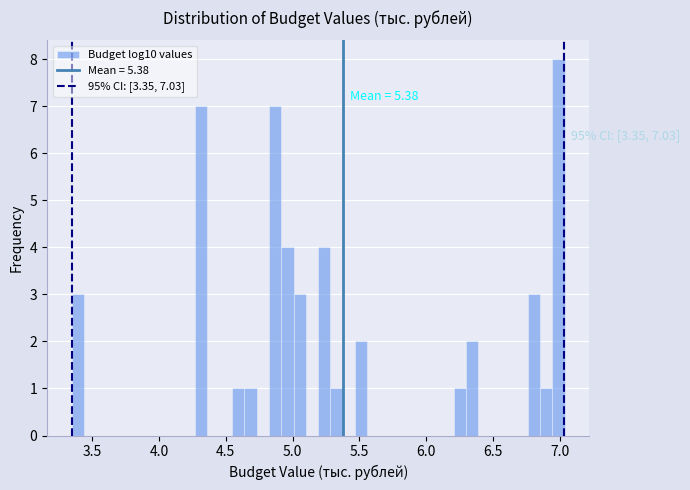

Around what value on the x-axis is the tallest bar? Give the approximate position of its centre, as read against the axis.

7.00